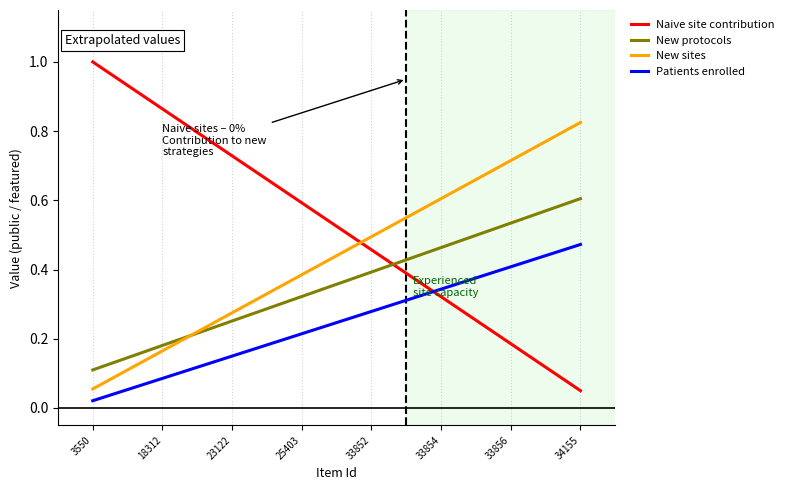

True or false: Naive site contribution and New protocols intersect in this chart.

True